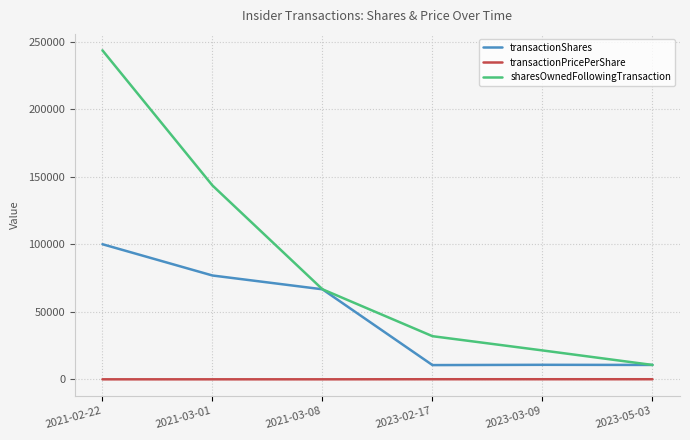

Read the transactionShares value at 2023-03-09.

10761.0